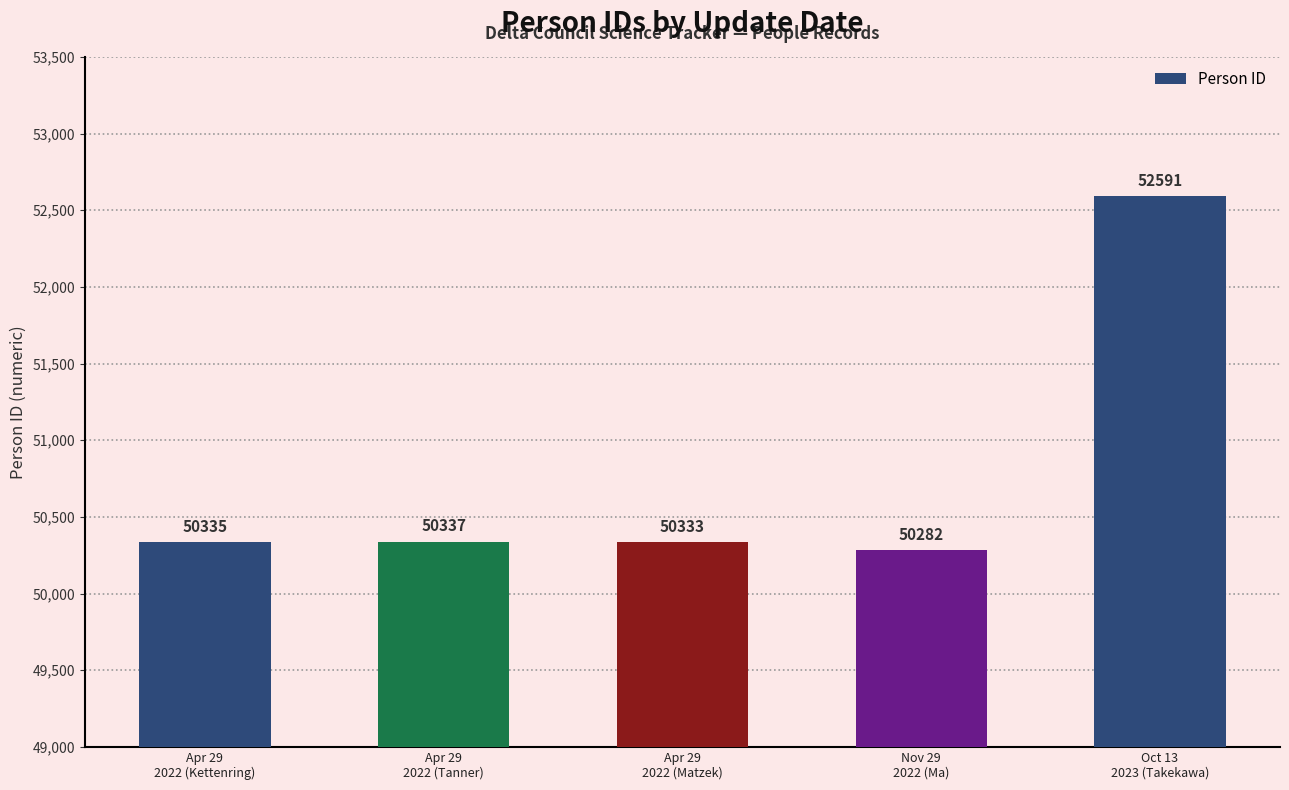

What is the ratio of the value at Apr 29
2022 (Kettenring) to the value at Nov 29
2022 (Ma)?

1.0